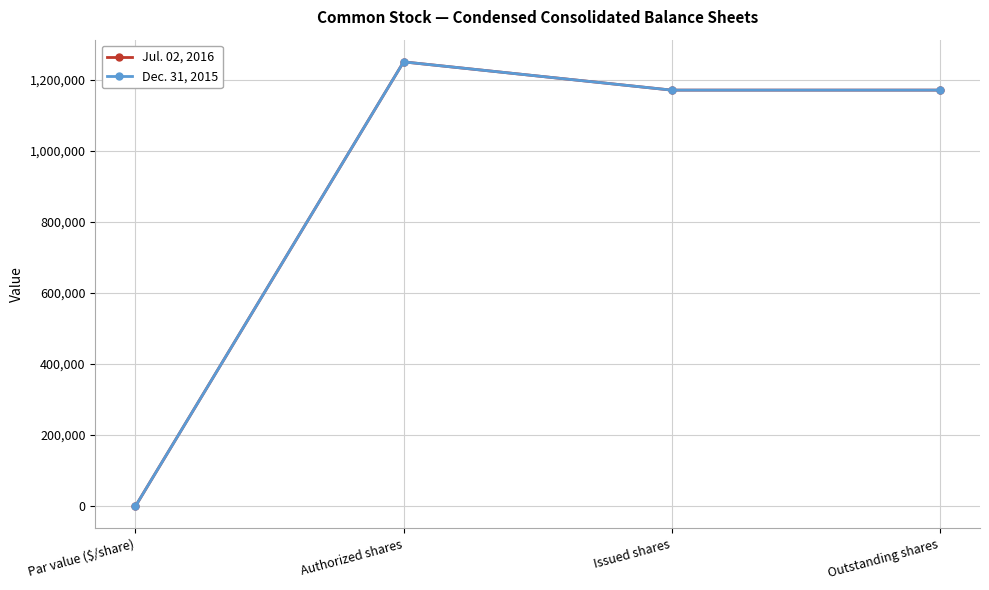

Does the chart have visible grid lines?

Yes